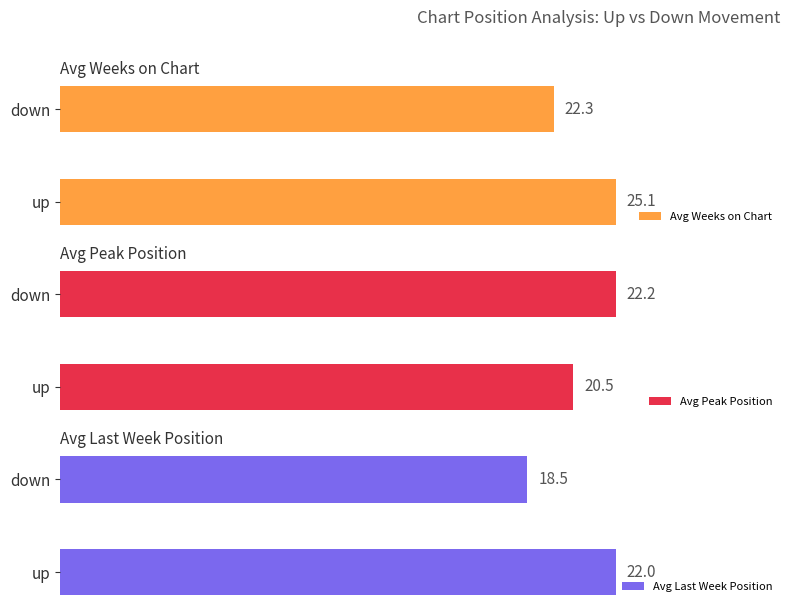

Where is Avg Weeks on Chart nearest to the value 23?

down